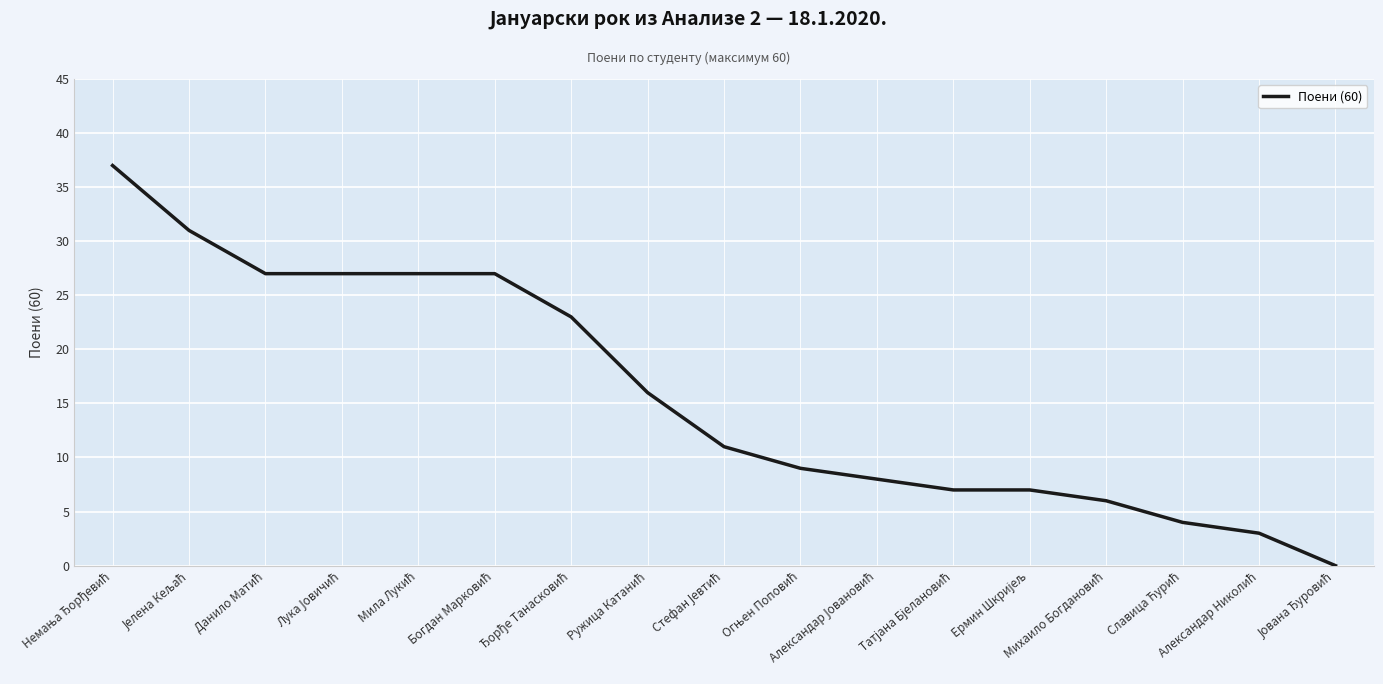

What is the difference between the maximum and minimum values?

37